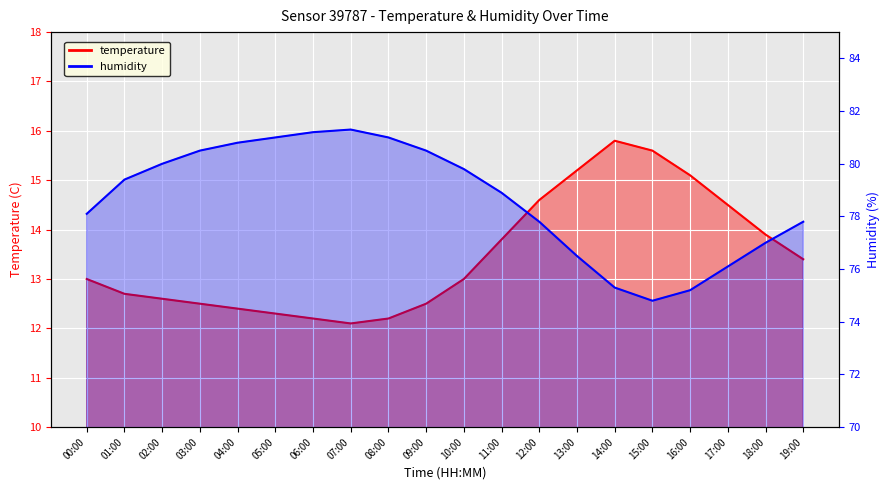

Count the number of categories in the chart.

20